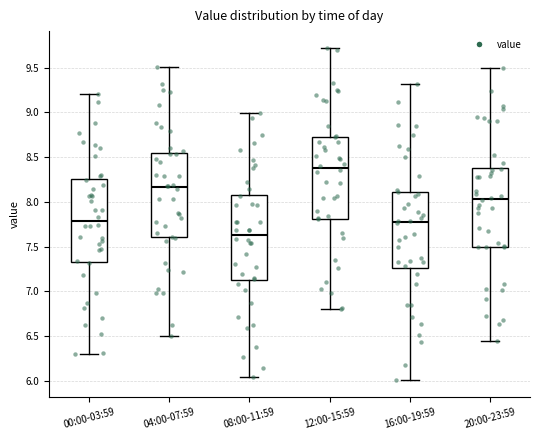

Reading left to right, read every box against the y-axis: the position of its median line, the range the box covers, and the ends of its whiskers. The values are not printed on the chart, so give them approximately, as read against the axis.

00:00-03:59: median 7.80, box 7.35 to 8.25, whiskers 6.30 to 9.20
04:00-07:59: median 8.15, box 7.60 to 8.55, whiskers 6.50 to 9.50
08:00-11:59: median 7.65, box 7.15 to 8.10, whiskers 6.05 to 9.00
12:00-15:59: median 8.40, box 7.80 to 8.75, whiskers 6.80 to 9.70
16:00-19:59: median 7.75, box 7.25 to 8.10, whiskers 6.00 to 9.30
20:00-23:59: median 8.05, box 7.50 to 8.40, whiskers 6.45 to 9.50